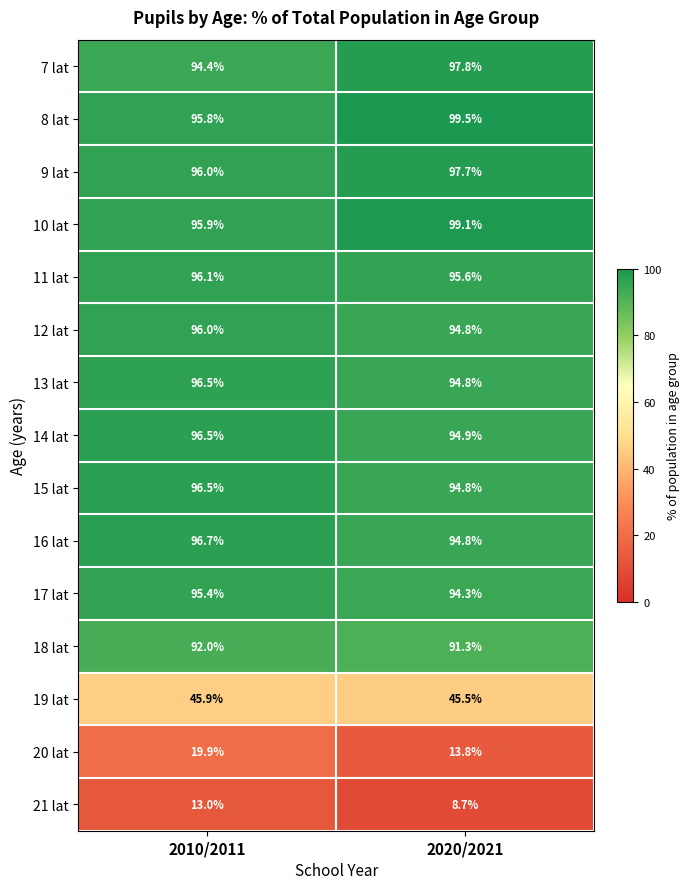

List the labels in order of 8 lat value, largest first.

2020/2021, 2010/2011